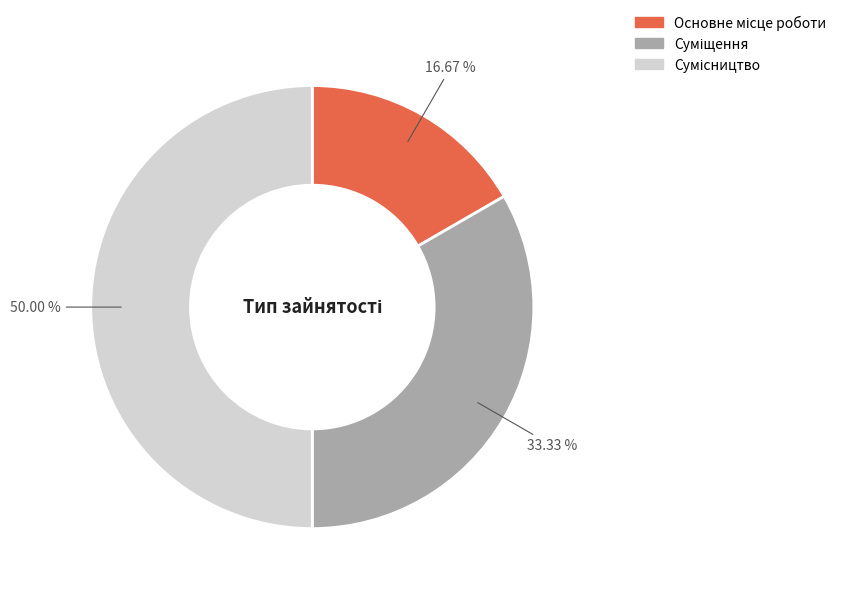

Rank the categories by value from lowest to highest.

Основне місце роботи, Суміщення, Сумісництво